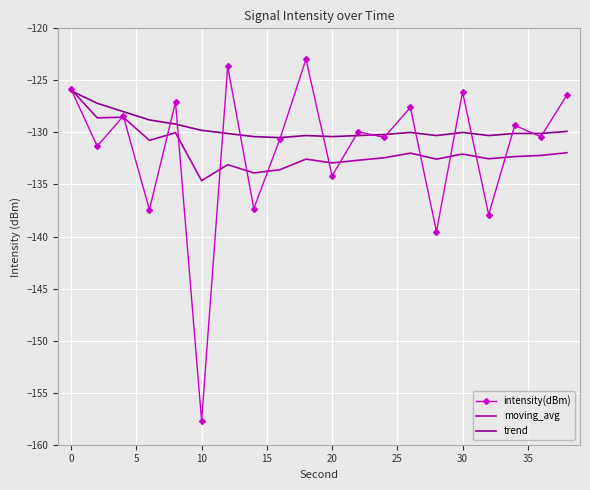

Which series has the largest total across all categories?

trend